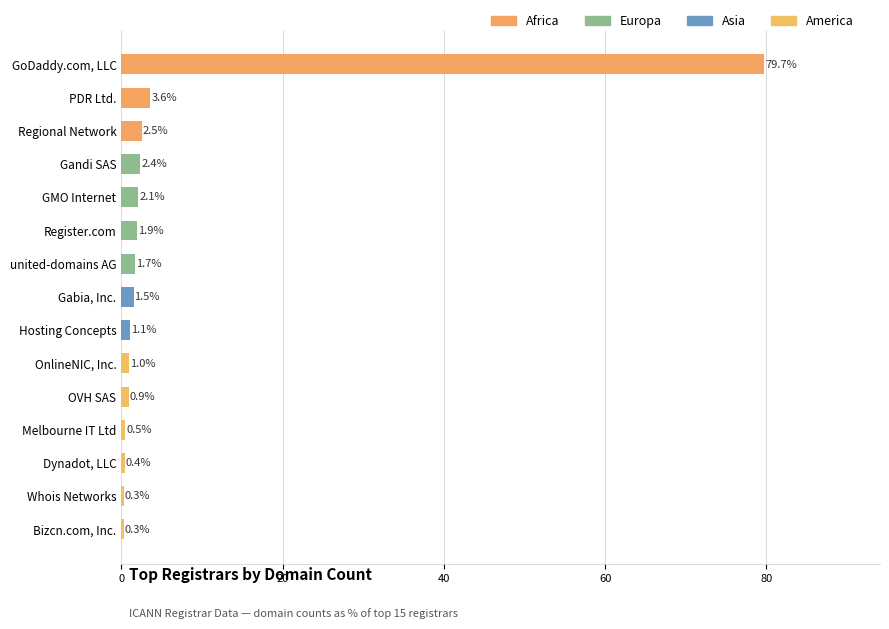

What is the ratio of the value at OVH SAS to the value at Register.com?

0.5